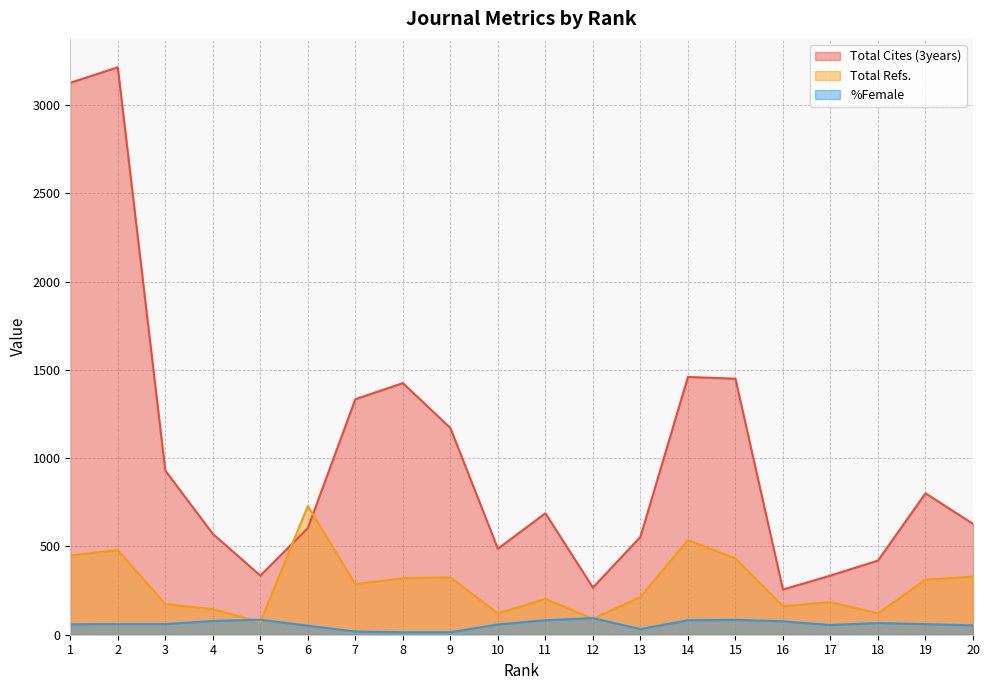

Which series has the largest total across all categories?

Total Cites (3years)